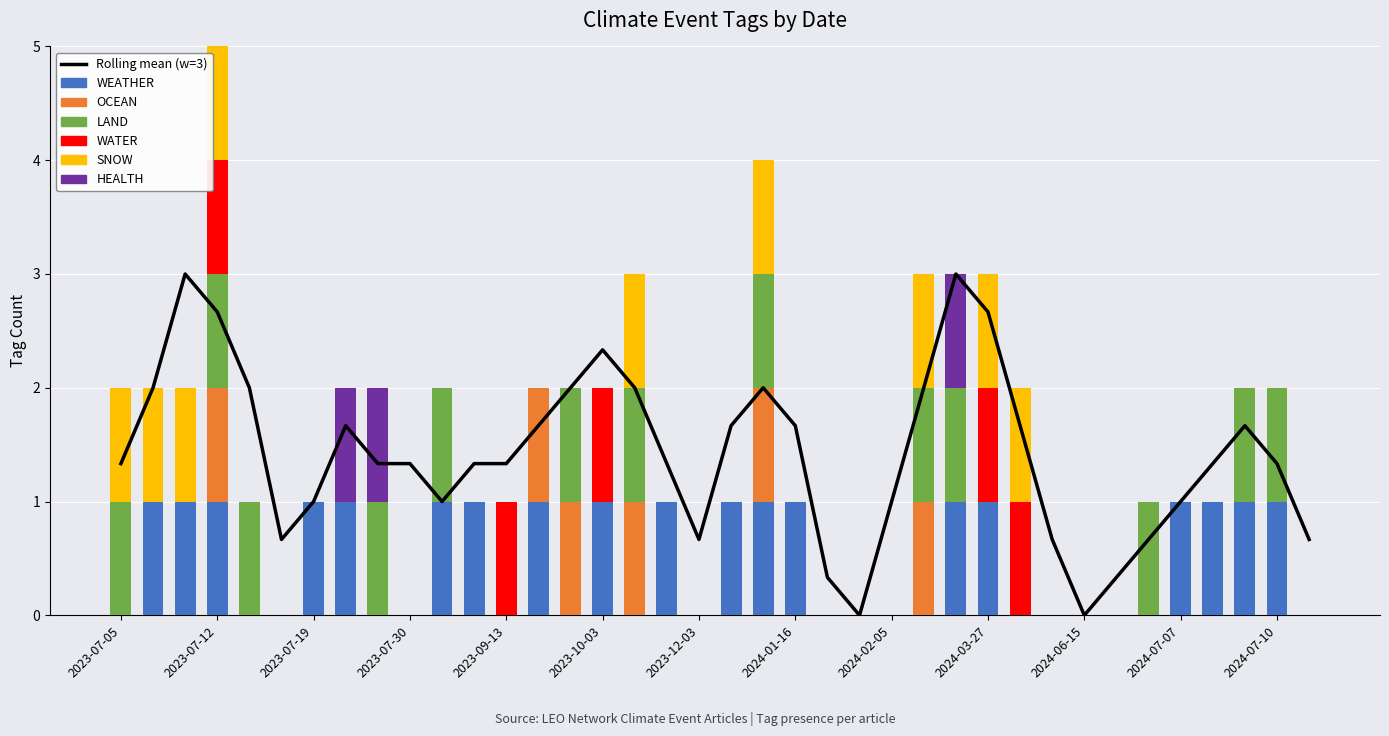

List the series in order of their peak value, lowest first.

WEATHER, OCEAN, LAND, WATER, SNOW, HEALTH